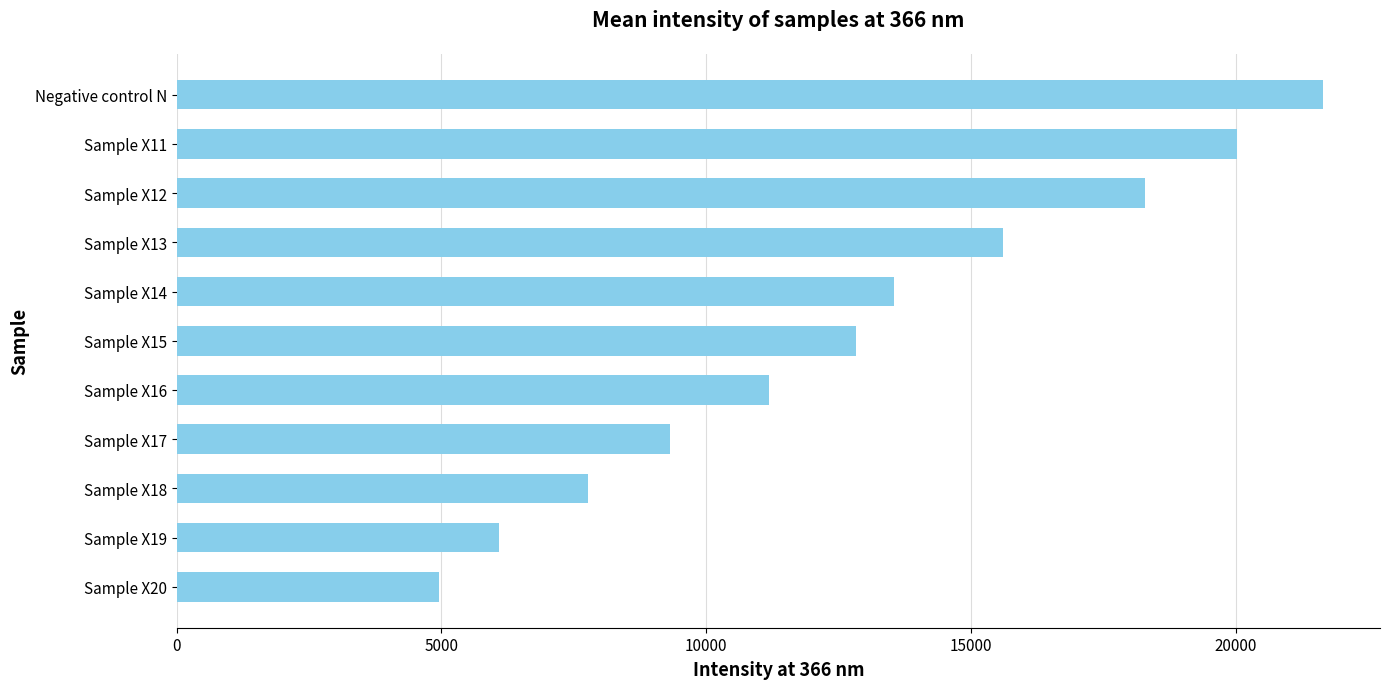

How many values are below 12832?

5